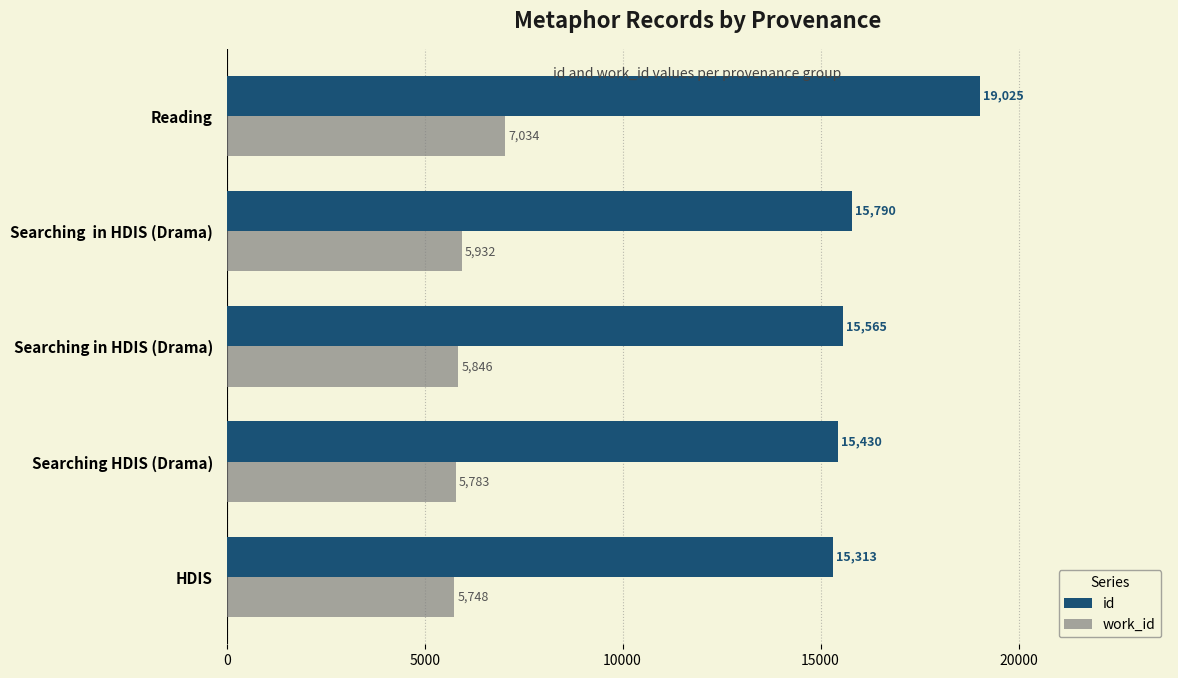

List the series in order of their peak value, lowest first.

work_id, id